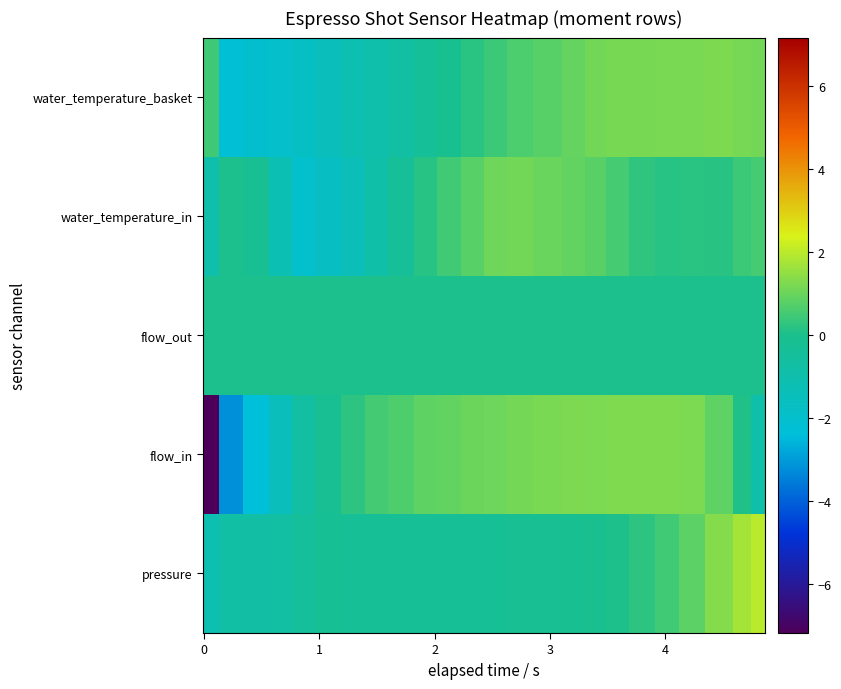

How many distinct data groups are displayed?

5